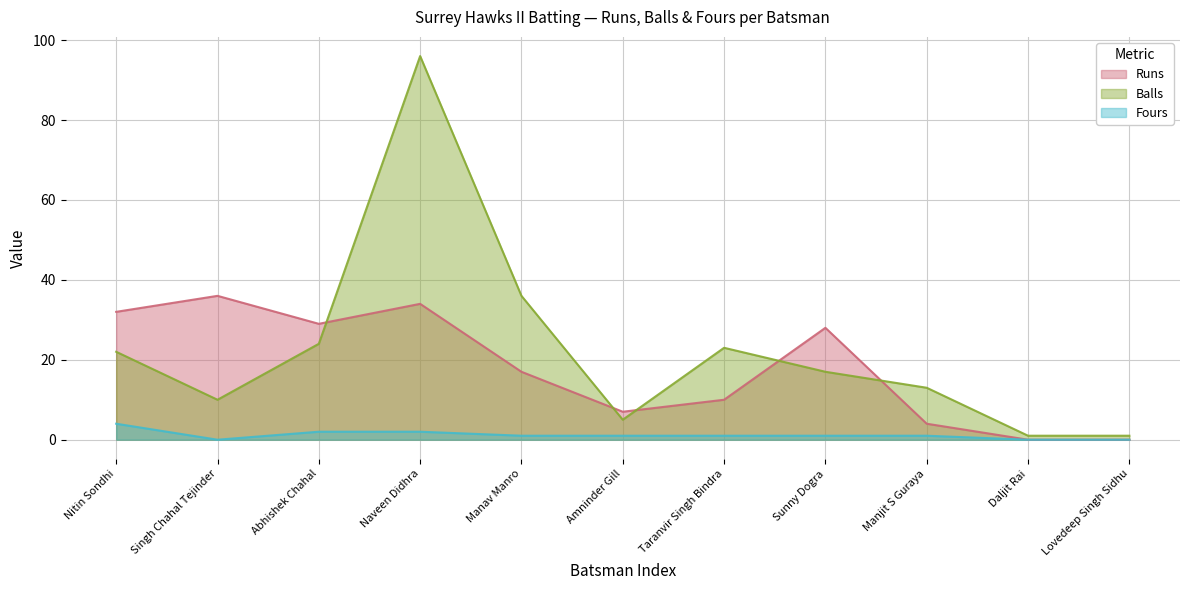

How many lines are shown in the chart?

3